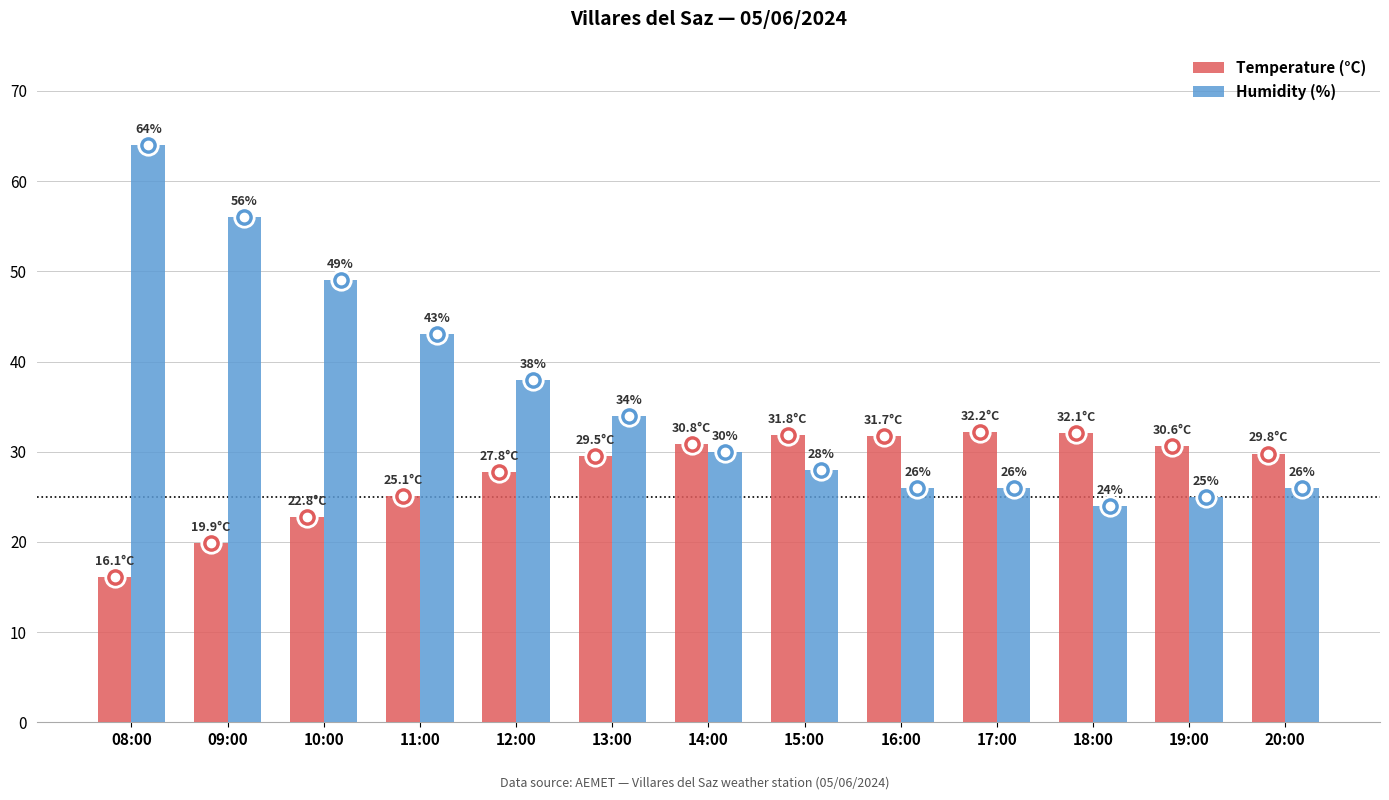

What is the average value of the Humidity (%) series?

36.1